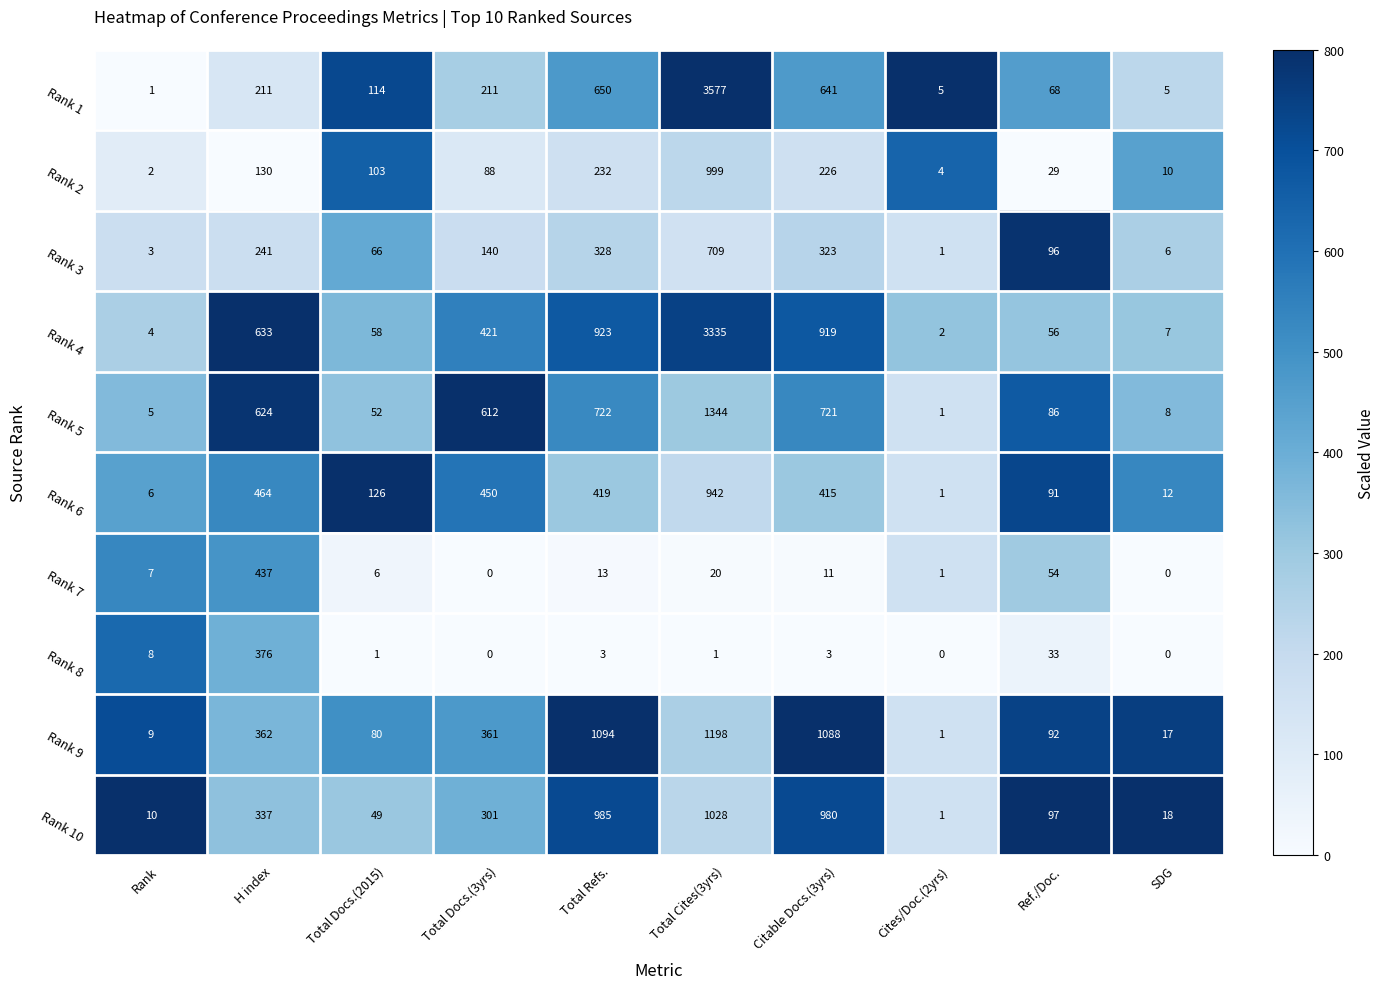

Where is Rank 9 nearest to the value 599?

H index